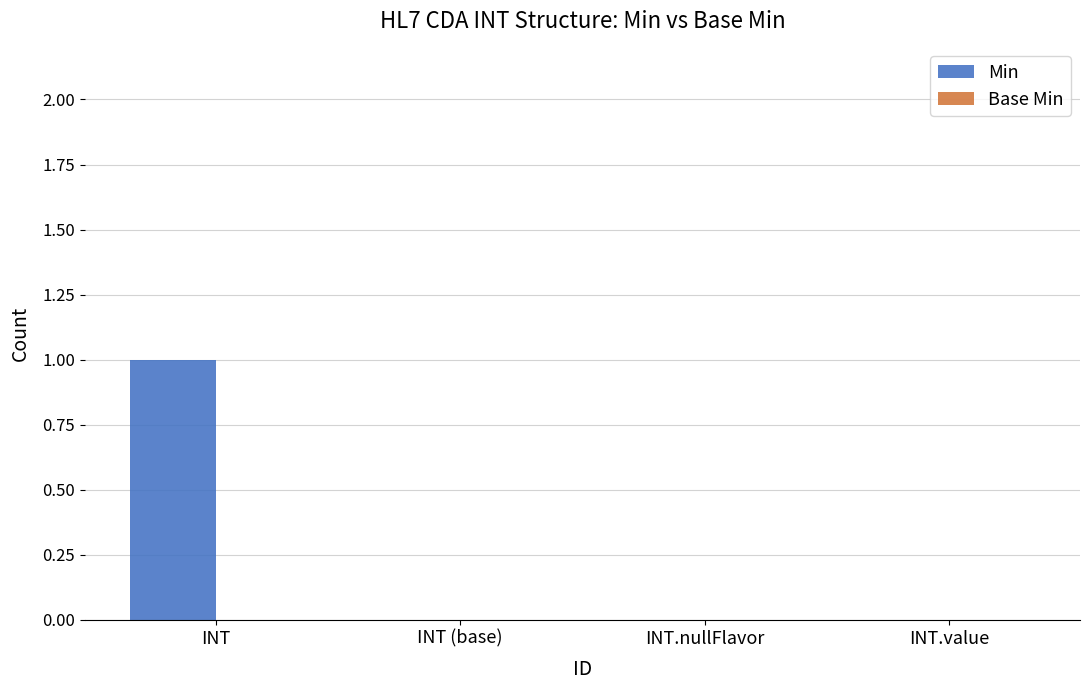

The value at INT is 1. True or false?

True